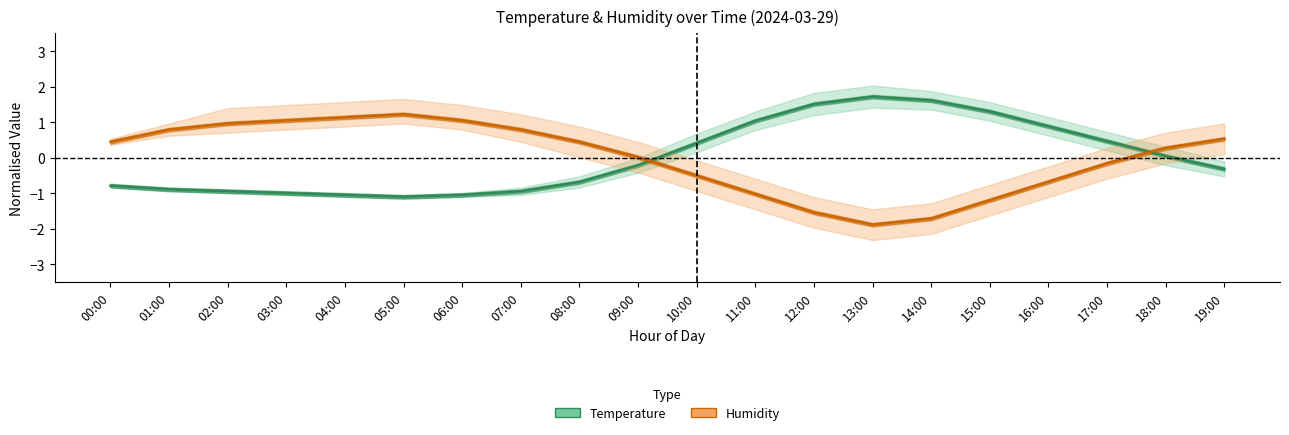

What is the difference between the maximum and second lowest values in the Humidity series?

2.9